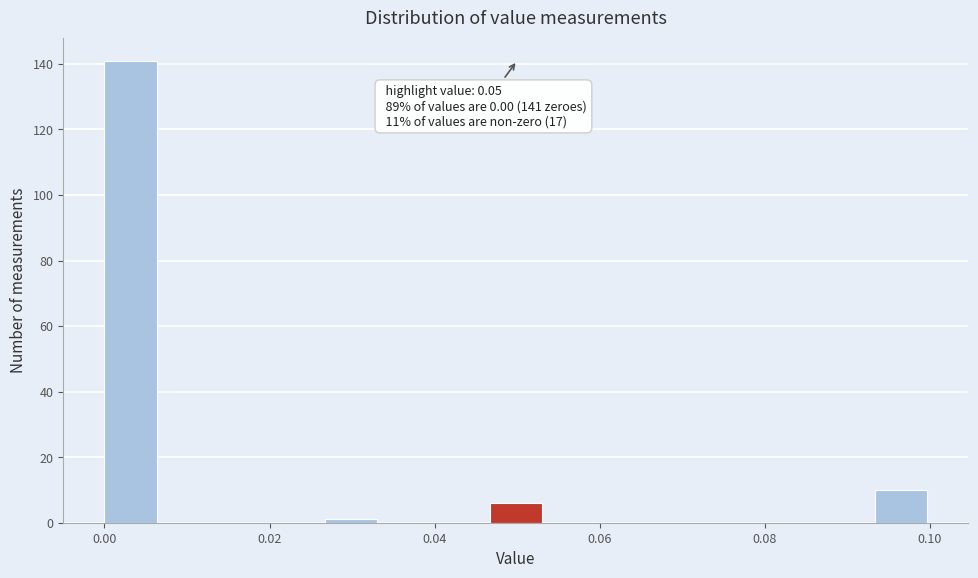

Around what value on the x-axis is the tallest bar? Give the approximate position of its centre, as read against the axis.

0.004